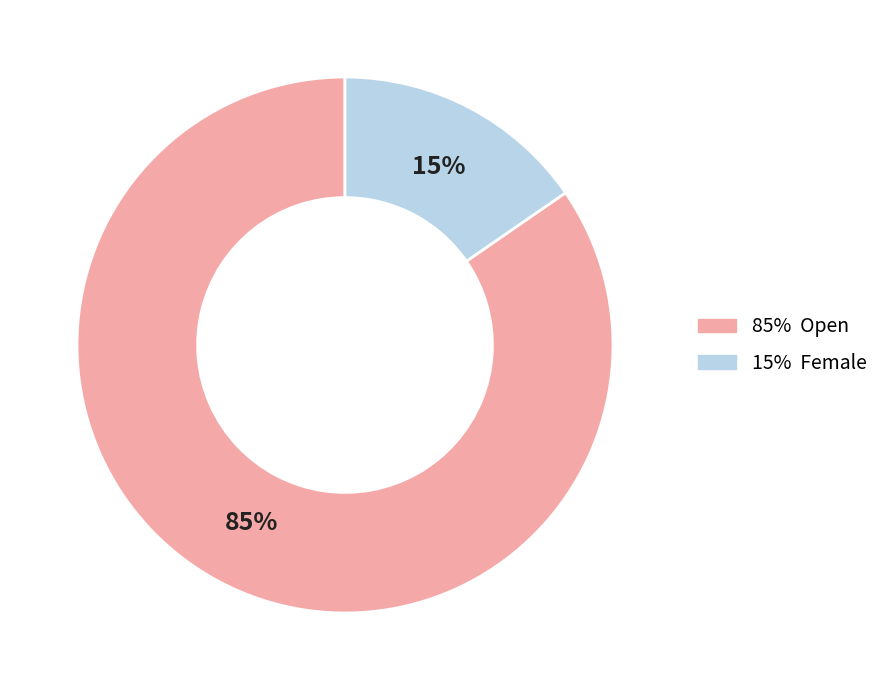

To the nearest percent, what is the average slice percentage?

50%